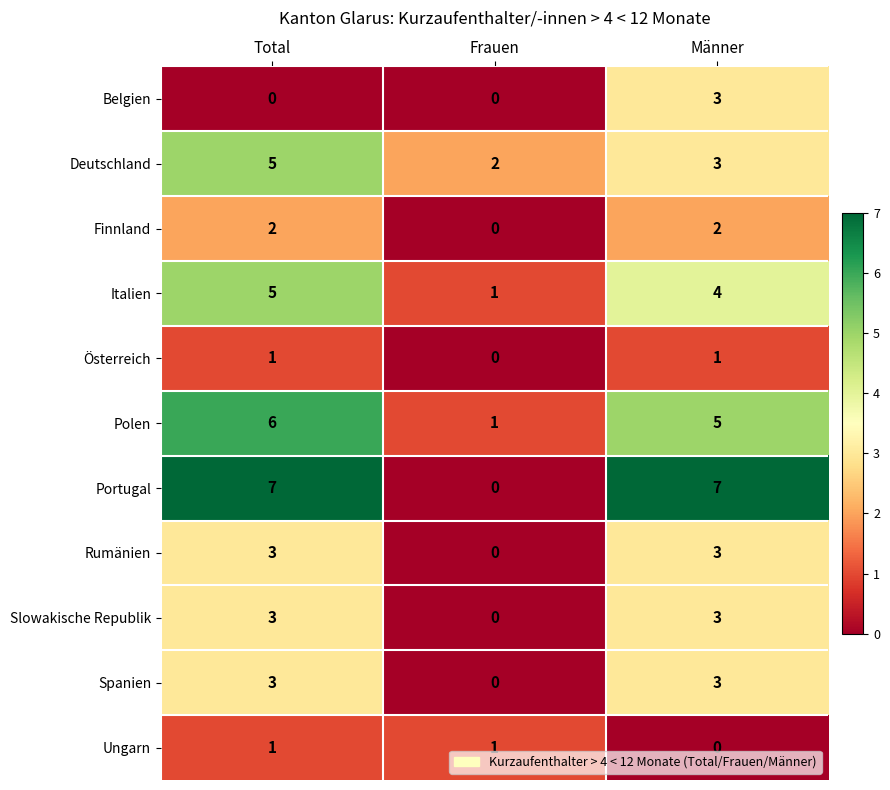

At which category is the sum across all series the highest?

Total